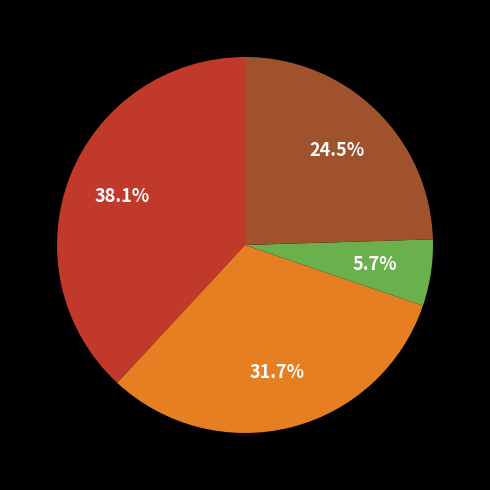

Does any single category account for the majority?

No